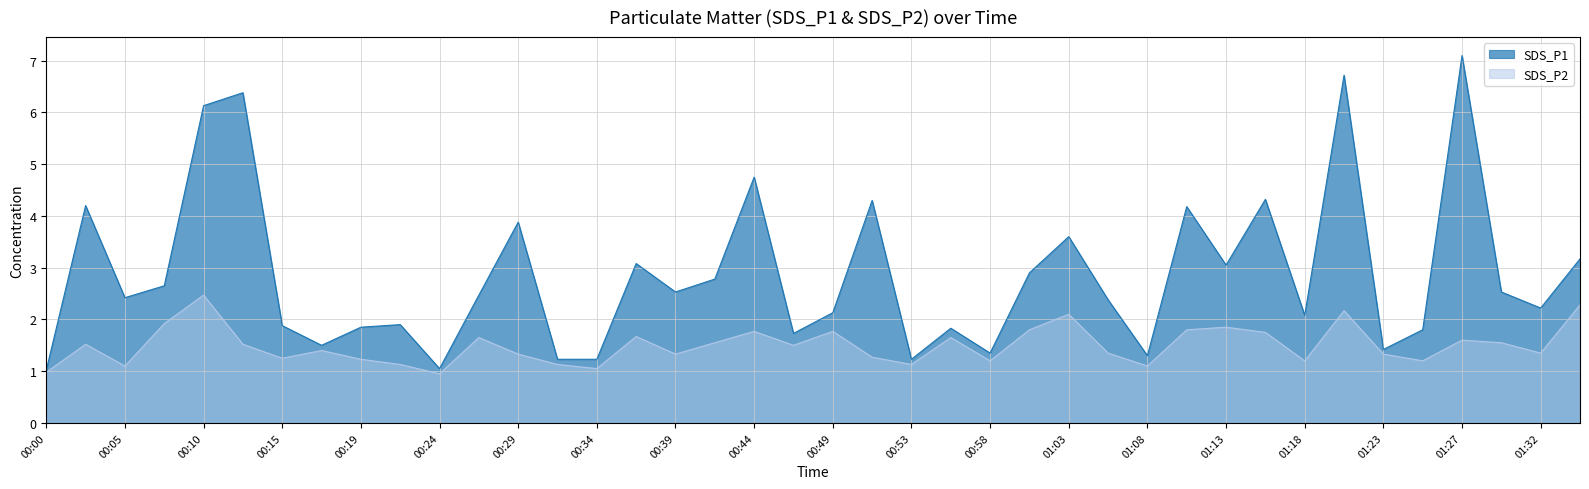

How many distinct data groups are displayed?

2